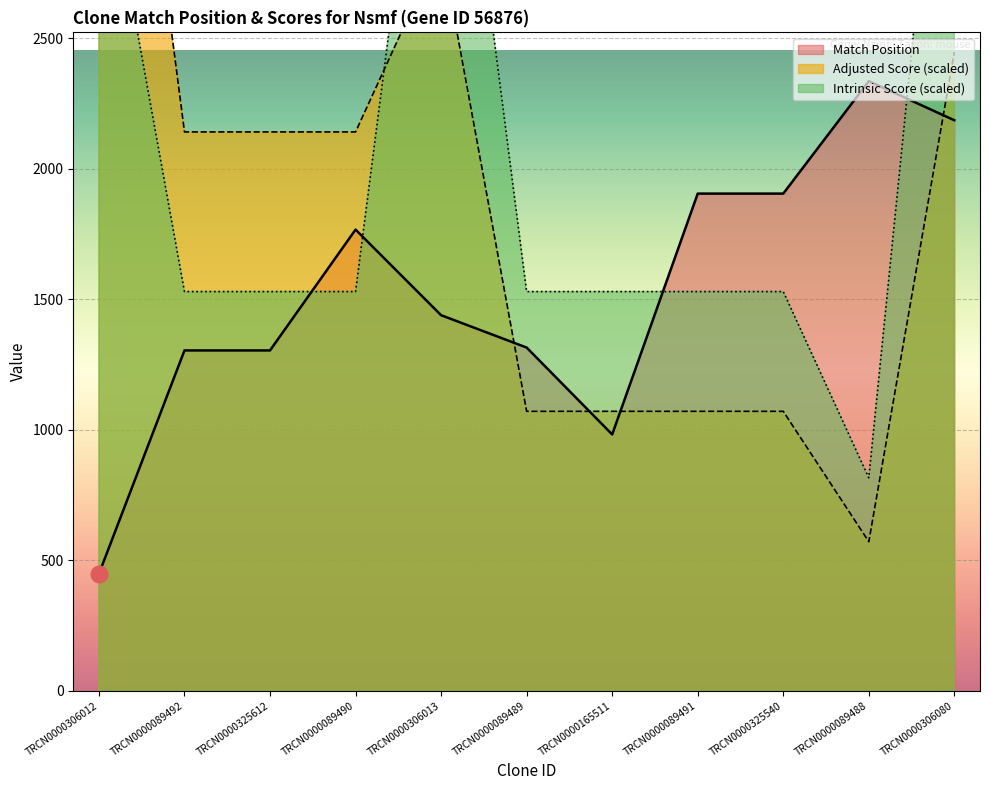

The Adjusted Score series shows 1070.7 at TRCN0000165511. True or false?

True